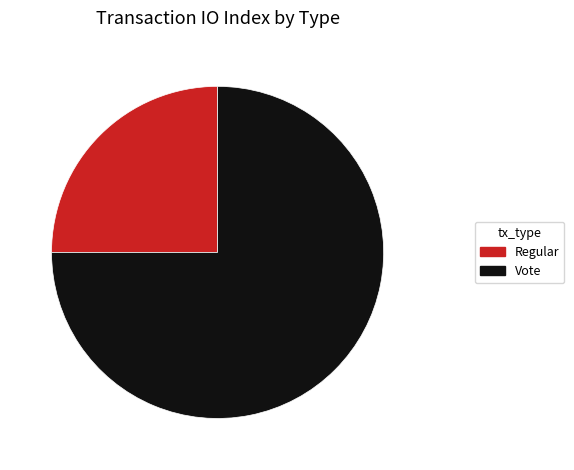

True or false: Vote accounts for 75% of the total.

True